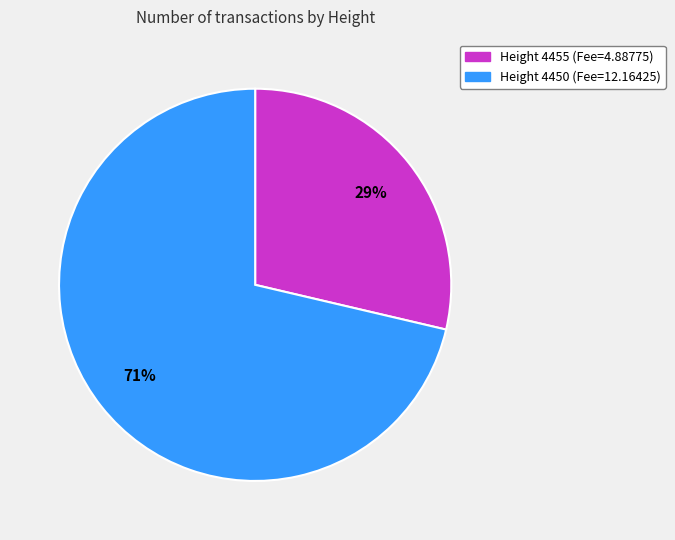

To the nearest percent, what is the average slice percentage?

50%